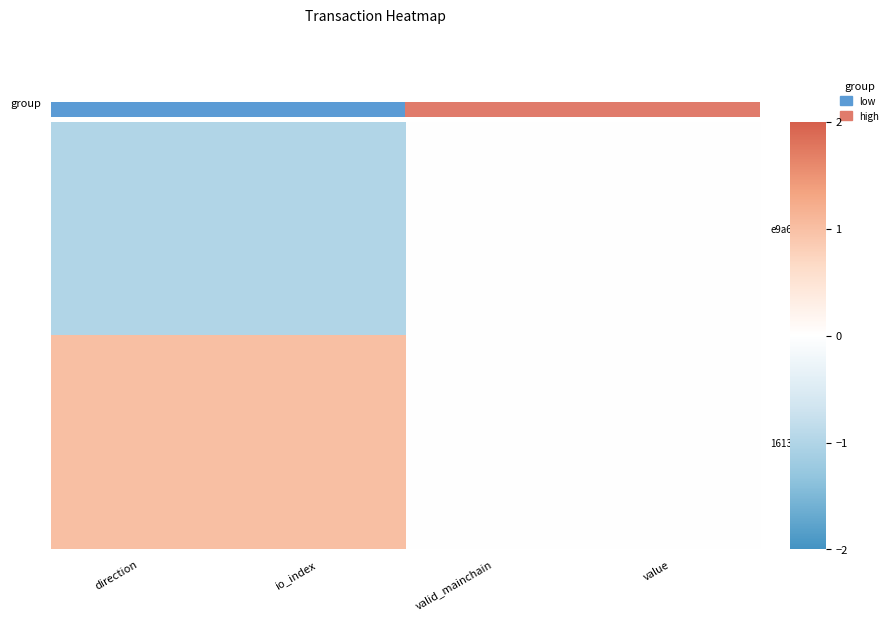

What is the difference between the 1613c1...e8 values at value and direction?

1